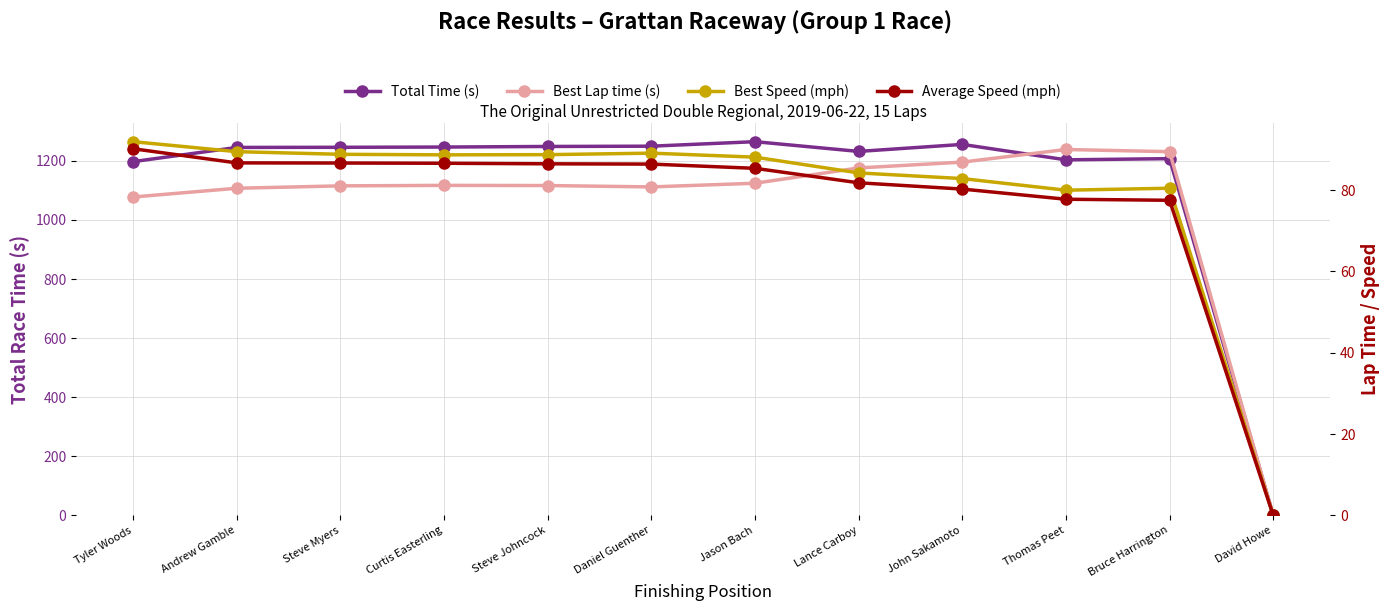

Rank the series at Steve Myers from lowest to highest value.

Best Lap time (s), Average Speed (mph), Best Speed (mph), Total Time (s)